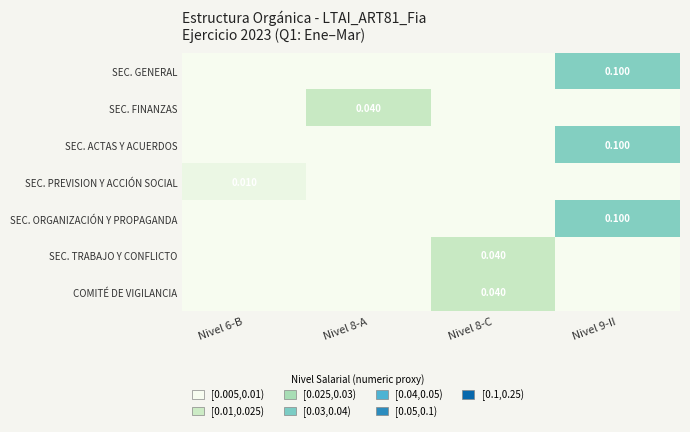

Count the number of data series in this chart.

7